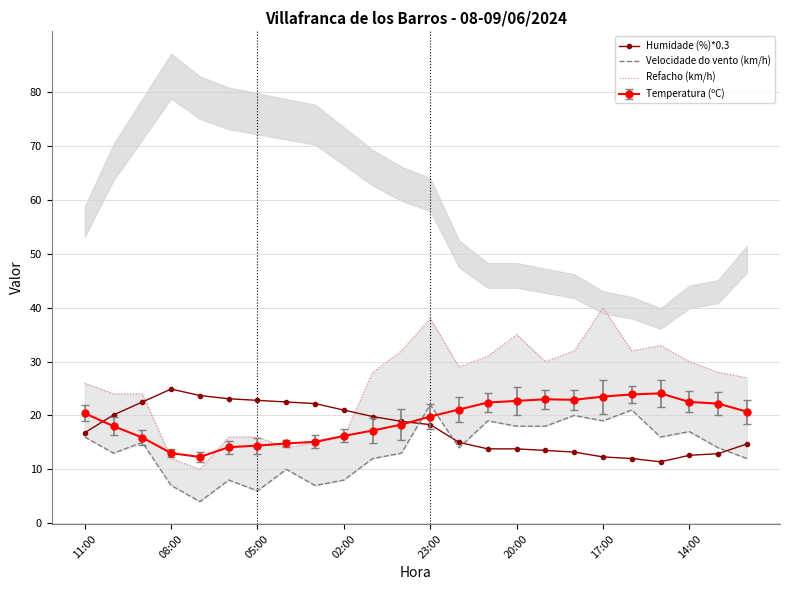

True or false: Temperatura (ºC) has a value of 18.6 at 08:00.

False